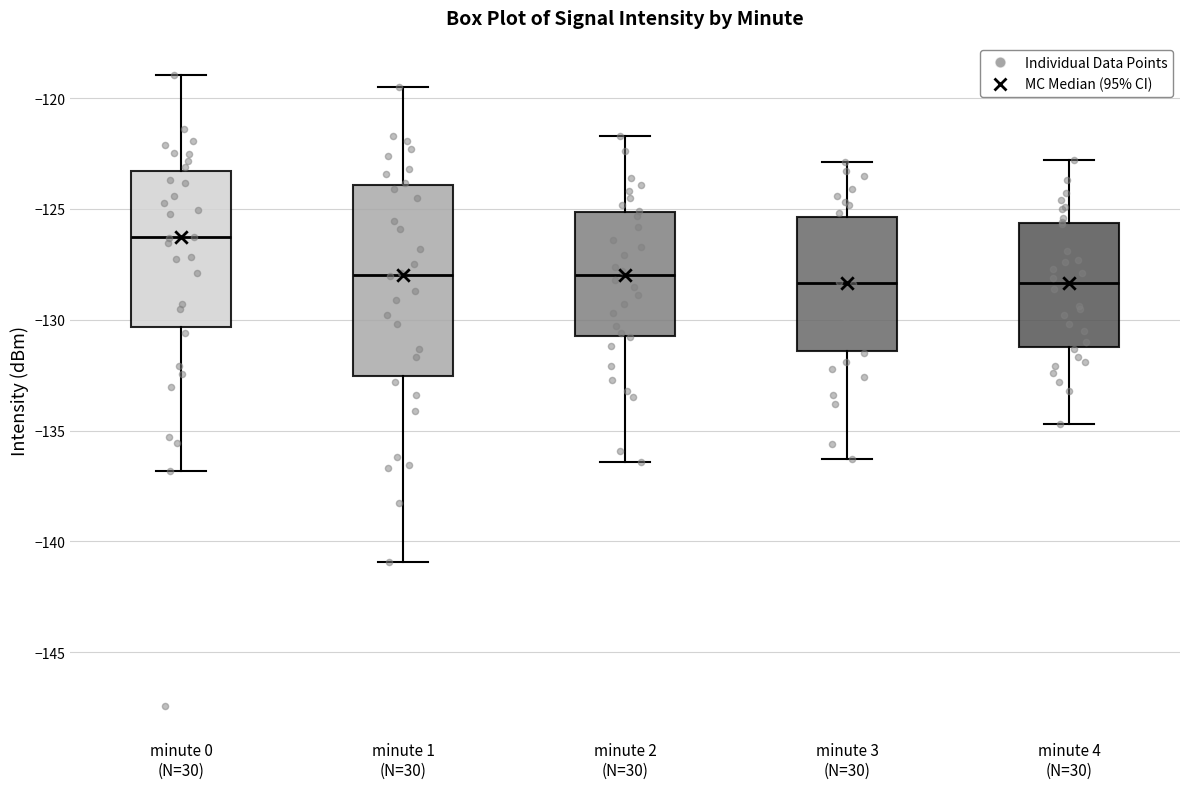

Where does the upper whisker of the box for minute 1 (N=30) end on the y-axis? The values are not printed on the chart, so give them approximately, as read against the axis.

-119.5